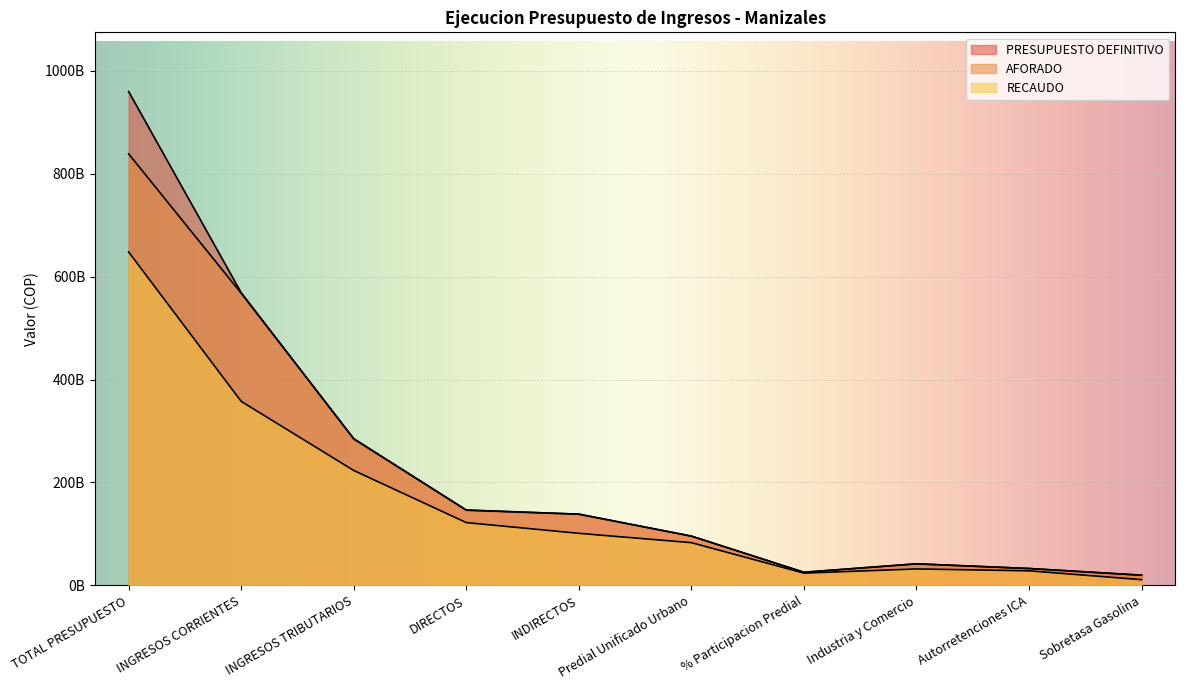

What is the value of the PRESUPUESTO DEFINITIVO point at the 1st from the left?

959320009821.4